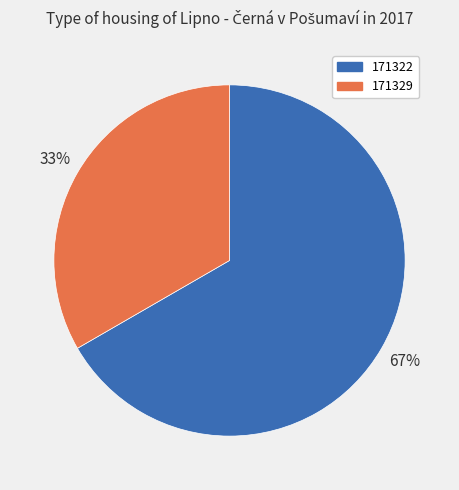

Rank the categories by value from highest to lowest.

171322, 171329